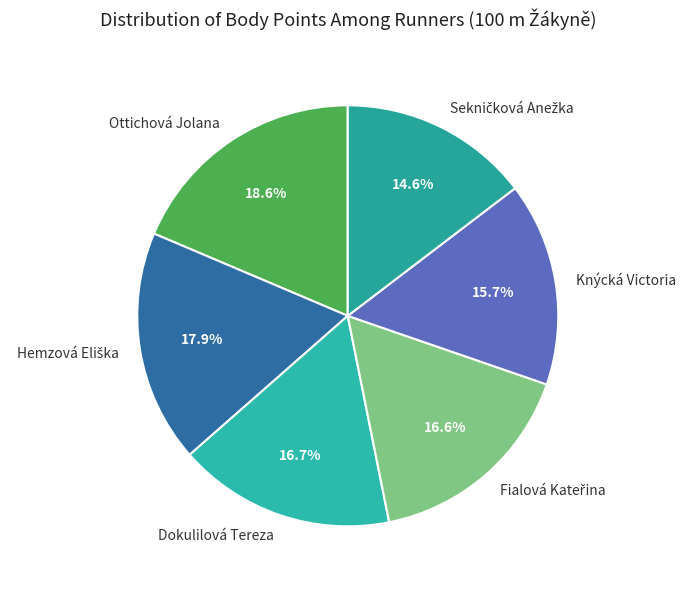

Which category has the biggest portion of the pie?

Ottichová Jolana